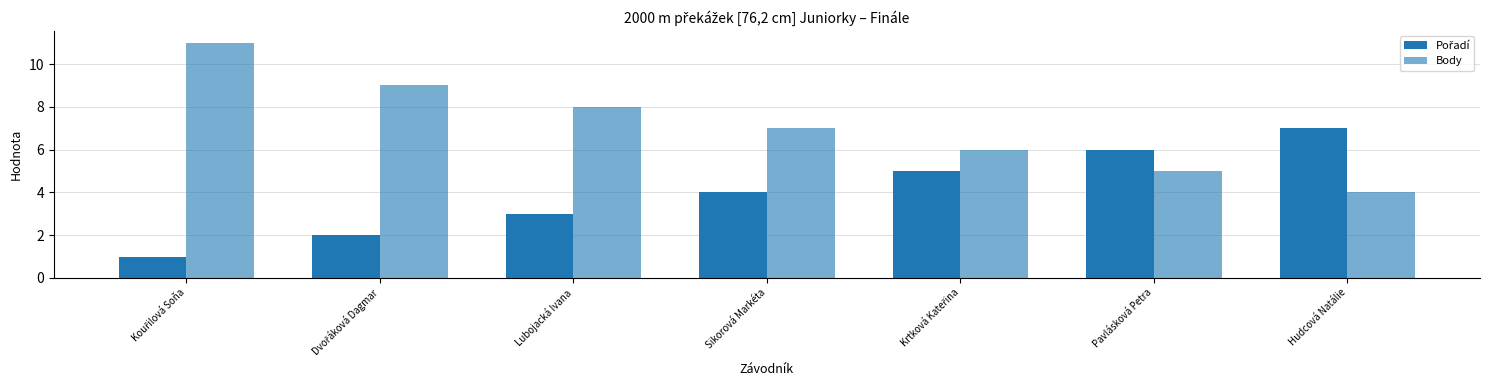

Count the number of data series in this chart.

2